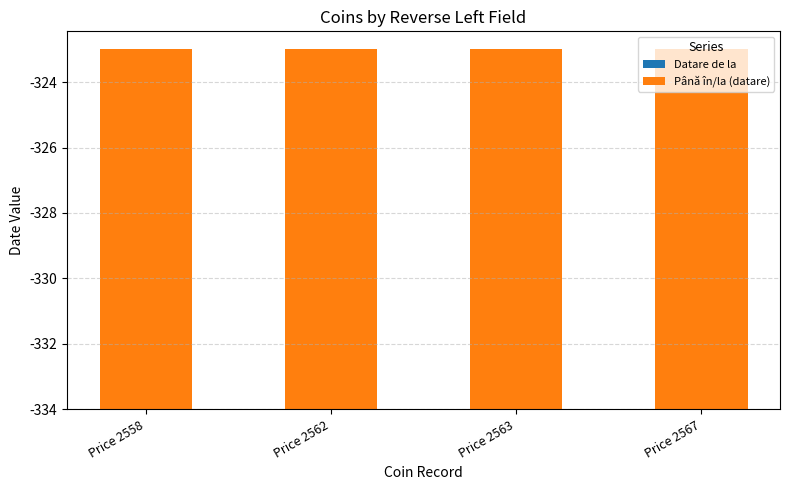

Does the chart contain any negative values?

No